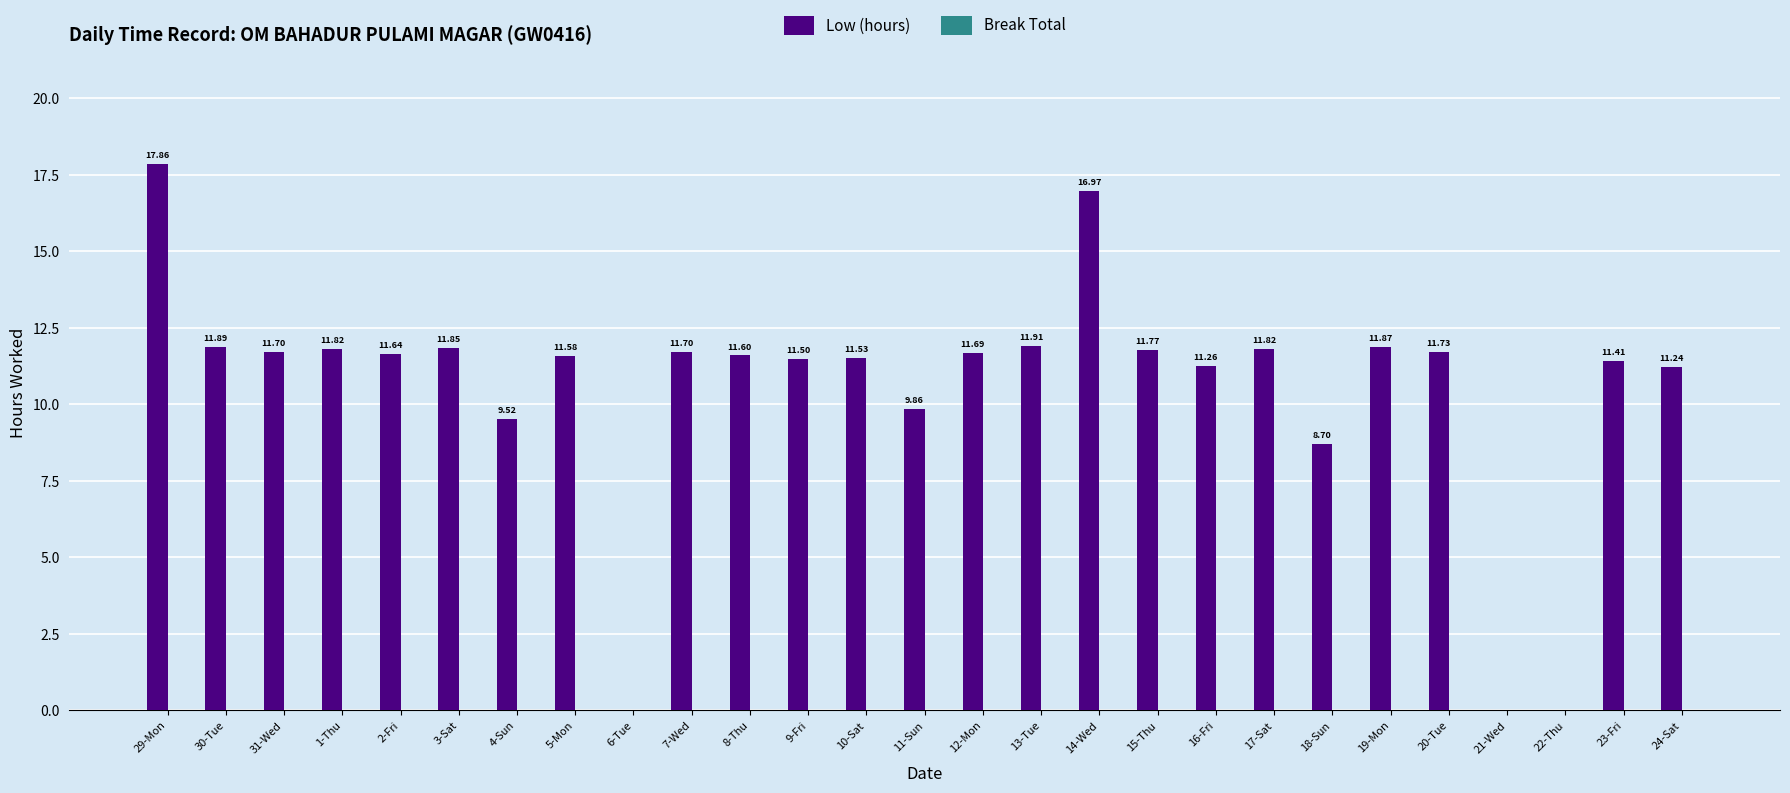

What is the sum of the values at 29-Mon and 7-Wed?

29.6